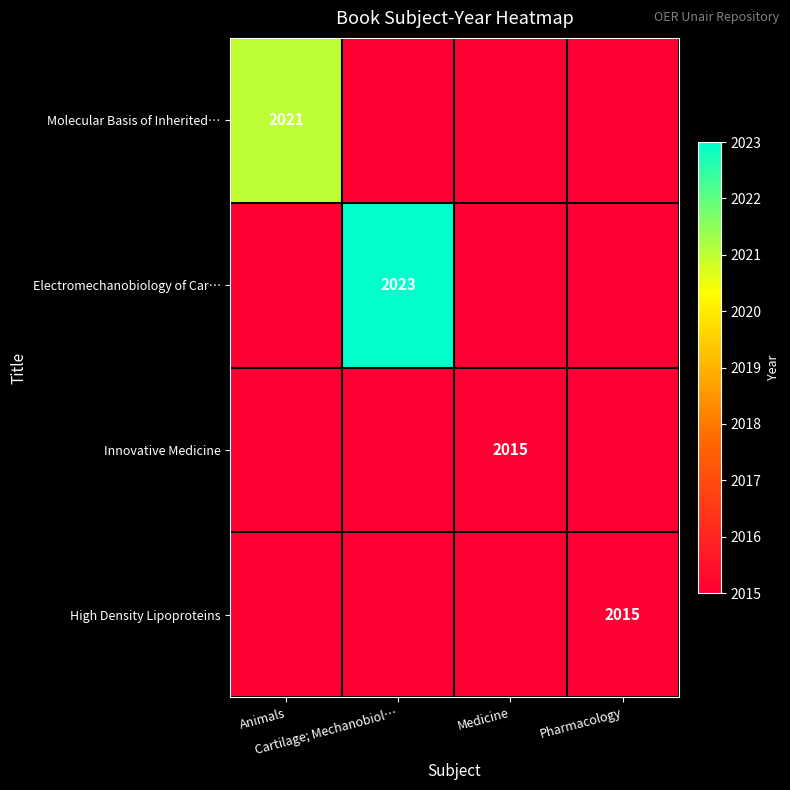

List the labels in order of Molecular Basis of Inherited… value, largest first.

Animals, Cartilage; Mechanobiol…, Medicine, Pharmacology